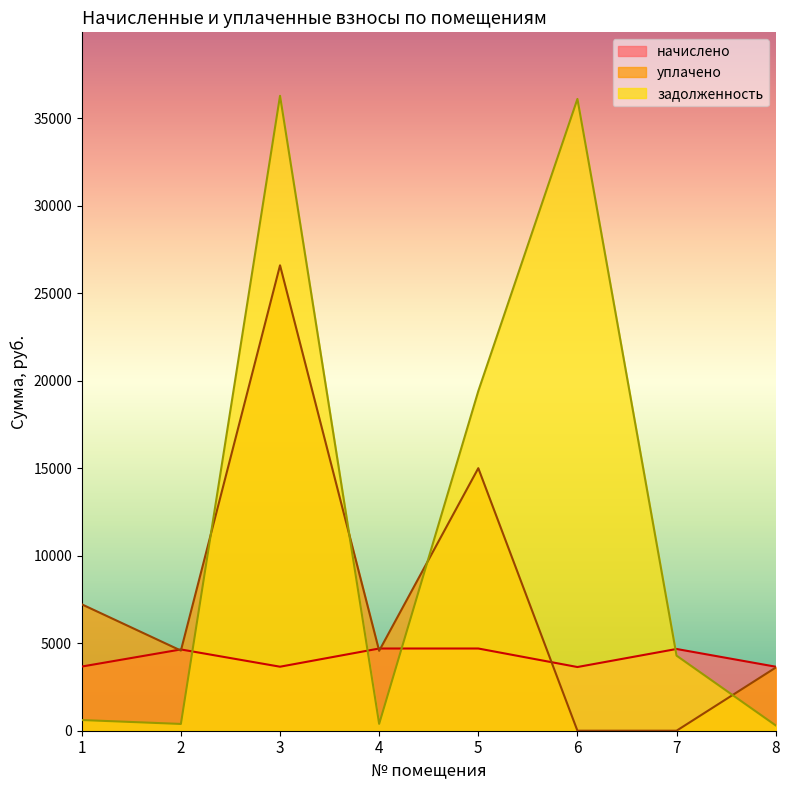

The уплачено series shows 4565.1 at 4. True or false?

True